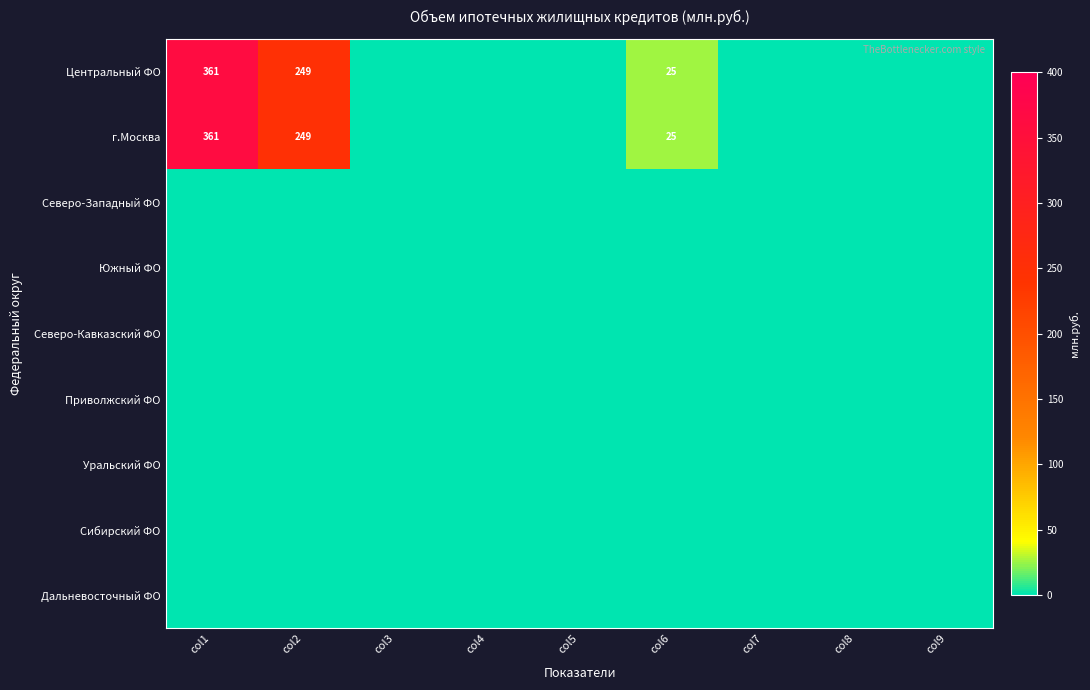

Which has a higher value, col6 or col9?

col6